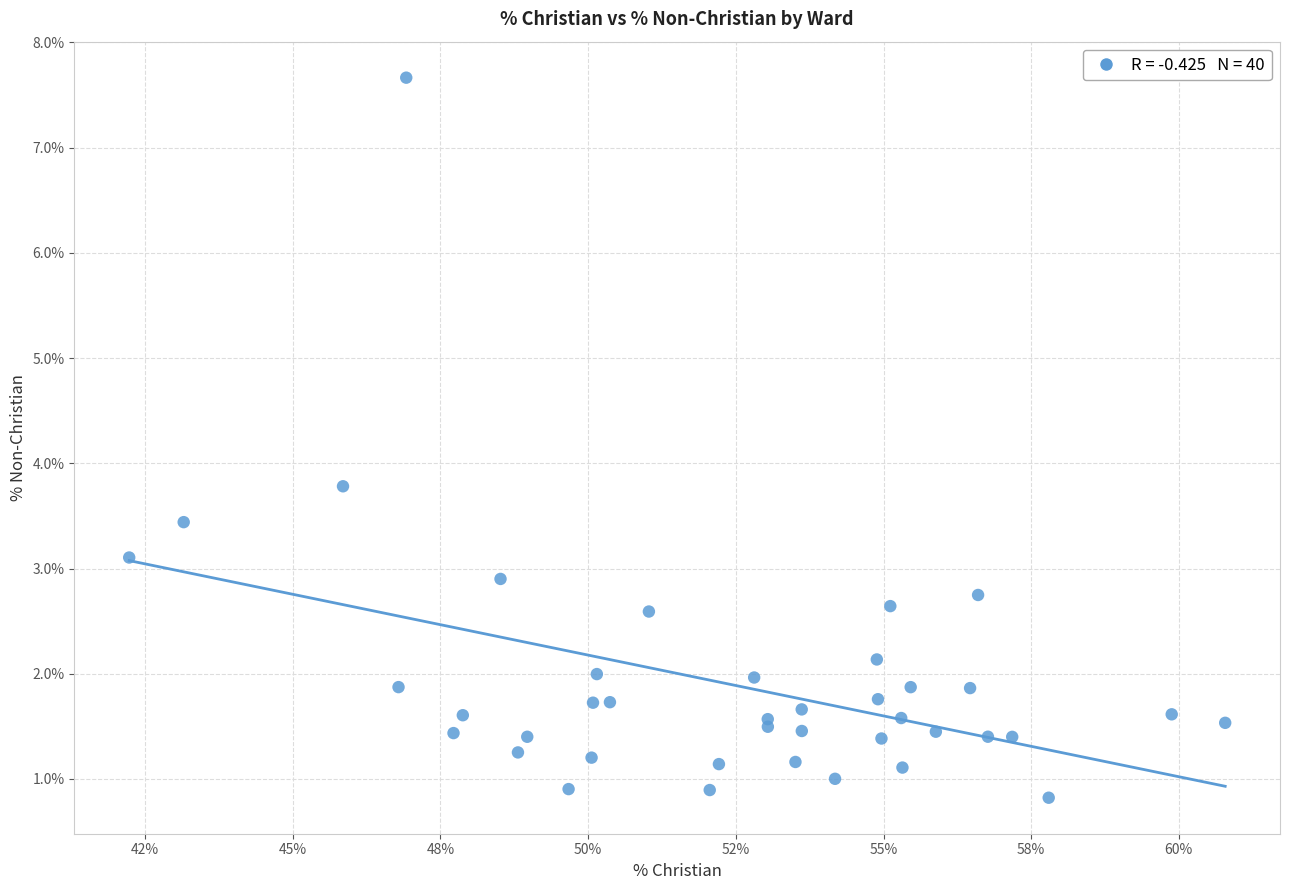

What Y value in the scatter plot is closest to 4?

3.8